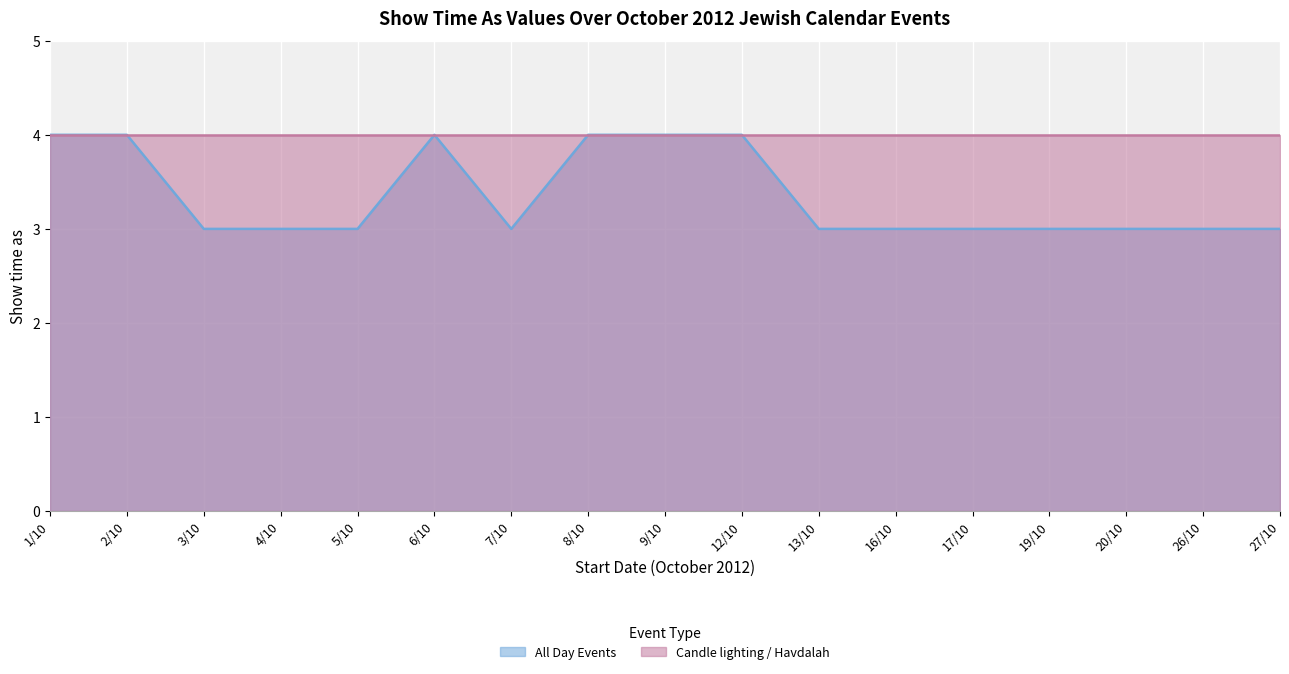

Which label corresponds to the smallest value in the chart?

3/10